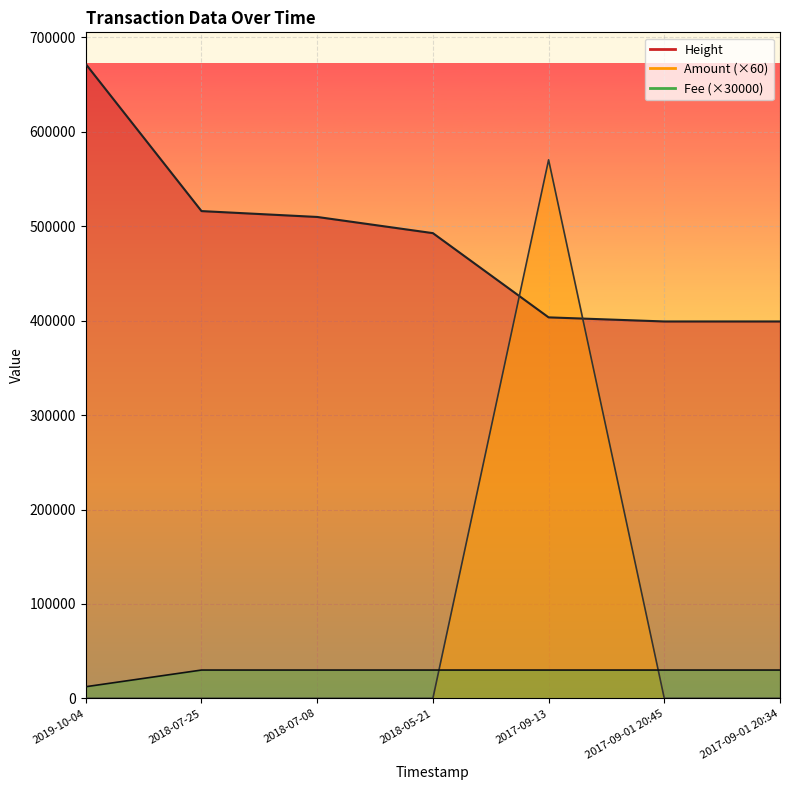

List the labels in order of Amount value, largest first.

2017-09-13, 2017-09-01 20:34, 2019-10-04, 2018-07-25, 2018-07-08, 2018-05-21, 2017-09-01 20:45